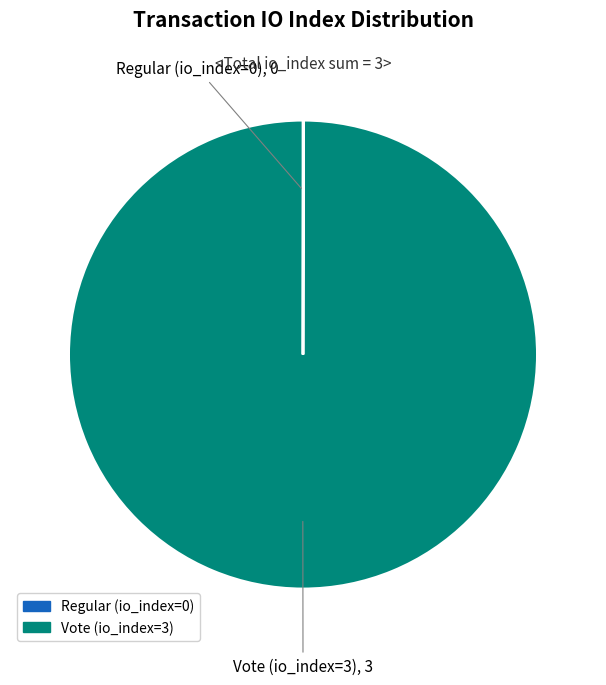

True or false: Vote (io_index=3) accounts for 100% of the total.

True